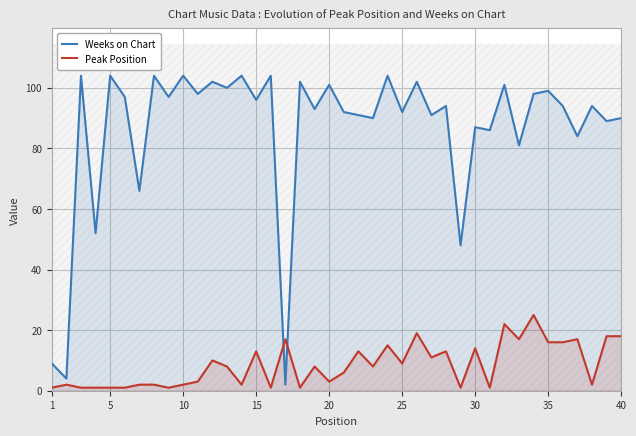

Which series has the widest spread of values?

Weeks on Chart